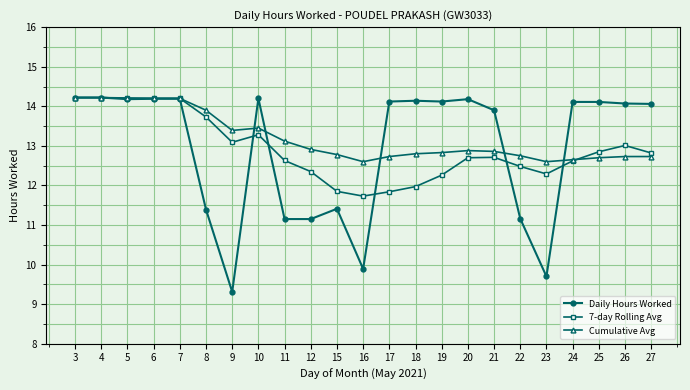

How many distinct data groups are displayed?

3